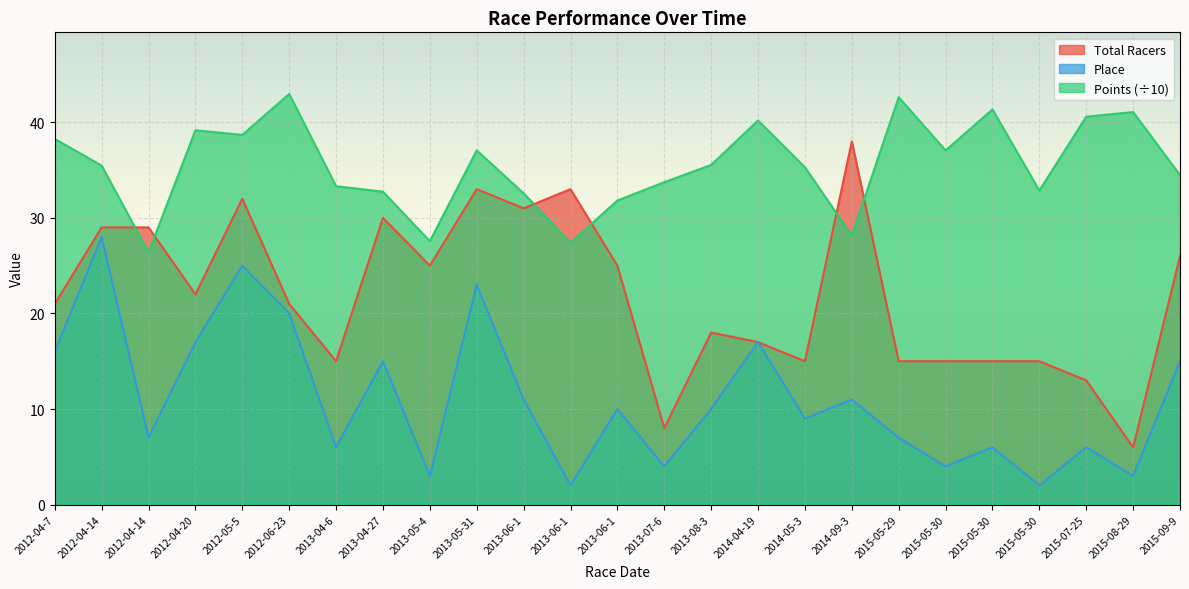

What are all the series names shown in the legend?

Total Racers, Place, Points (÷10)